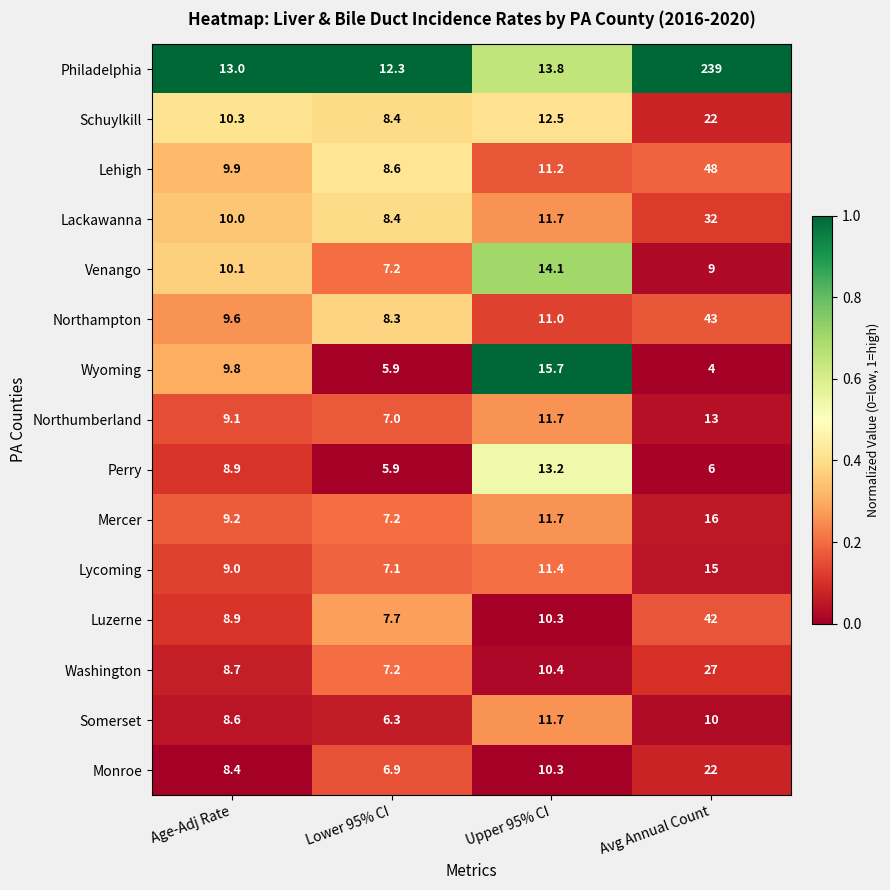

At which label does Wyoming first exceed 9?

Age-Adj Rate